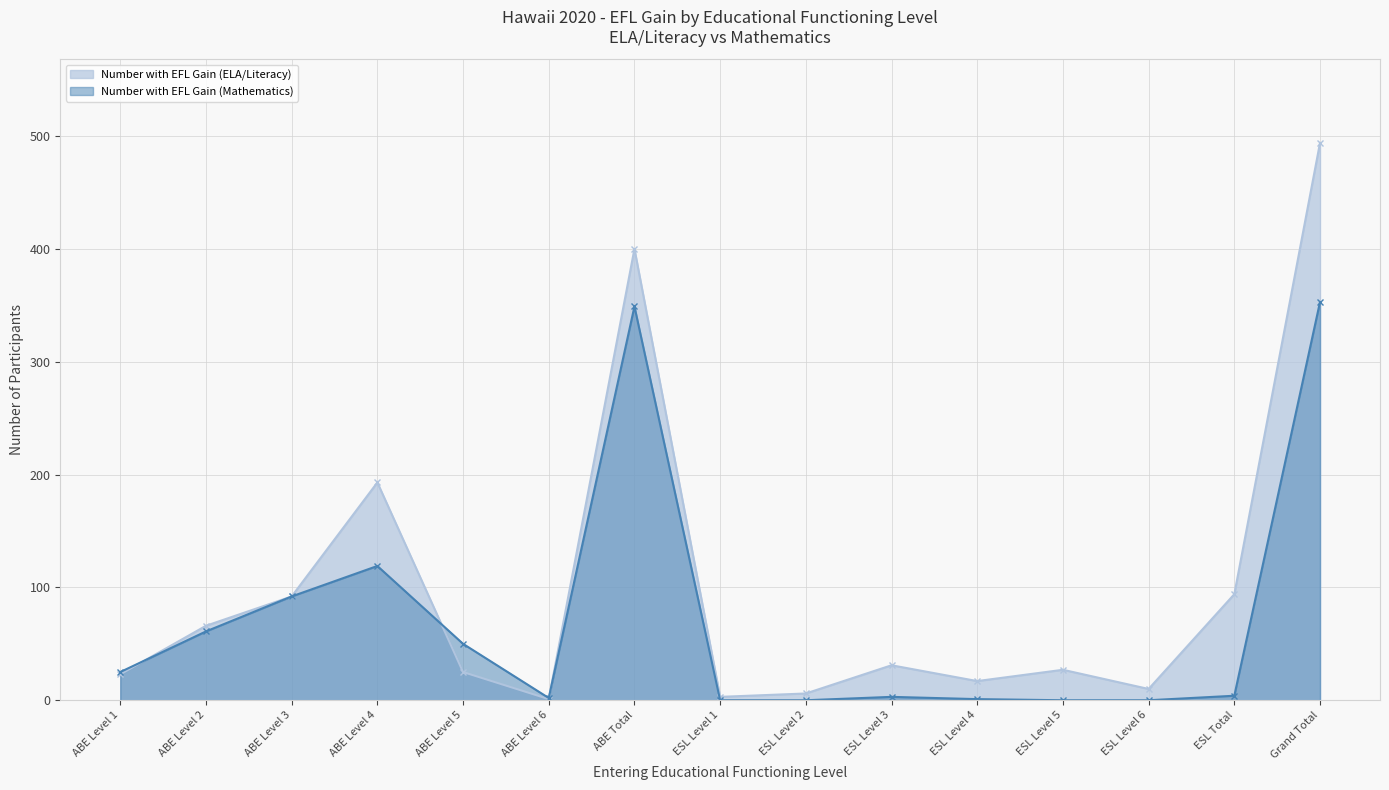

Does the chart have visible grid lines?

Yes